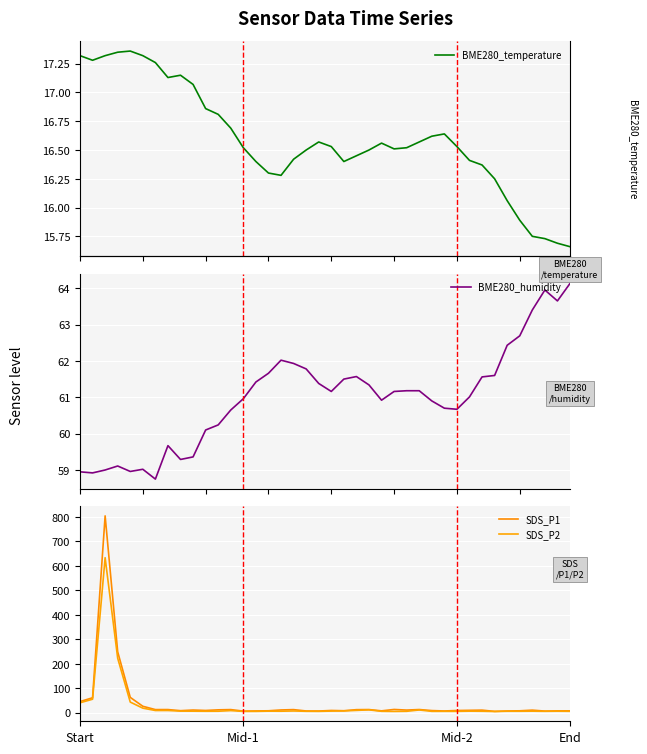

What is the lowest value of the BME280_humidity series?

58.8